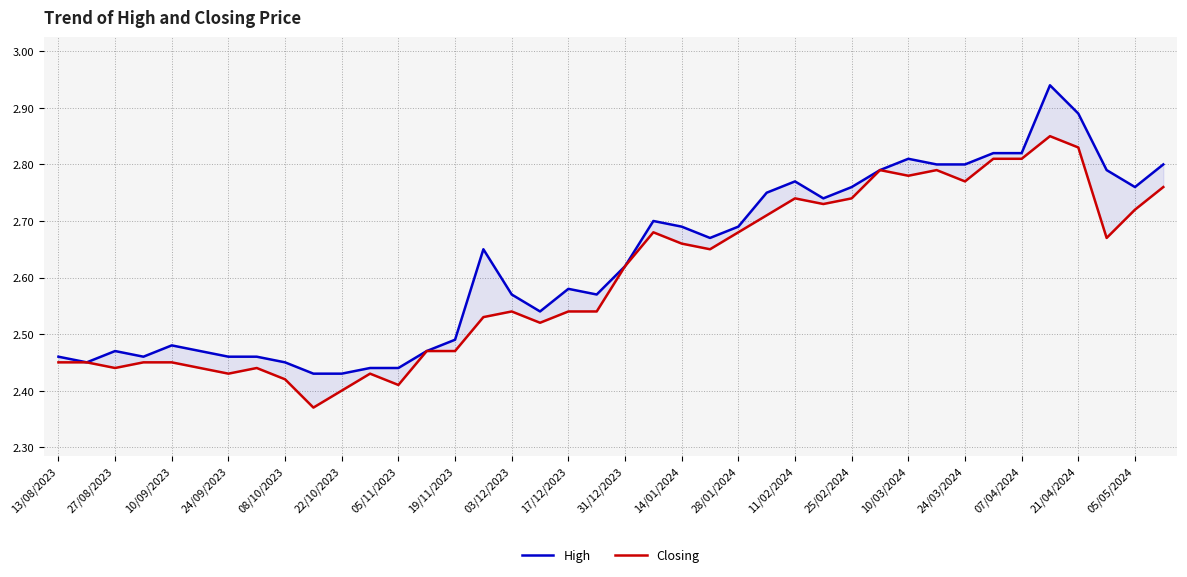

True or false: High and Closing cross at least once.

False